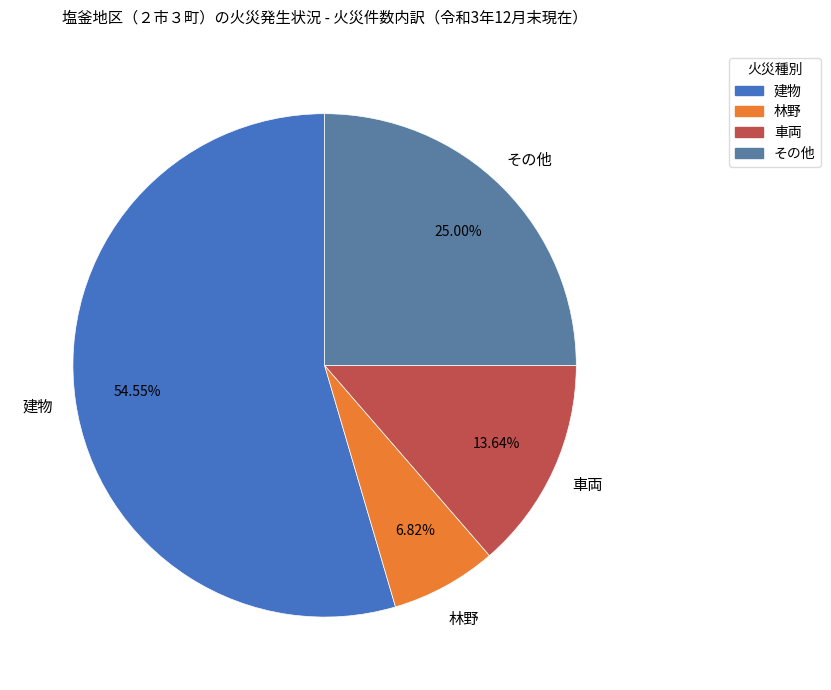

How many slices are in this pie chart?

4